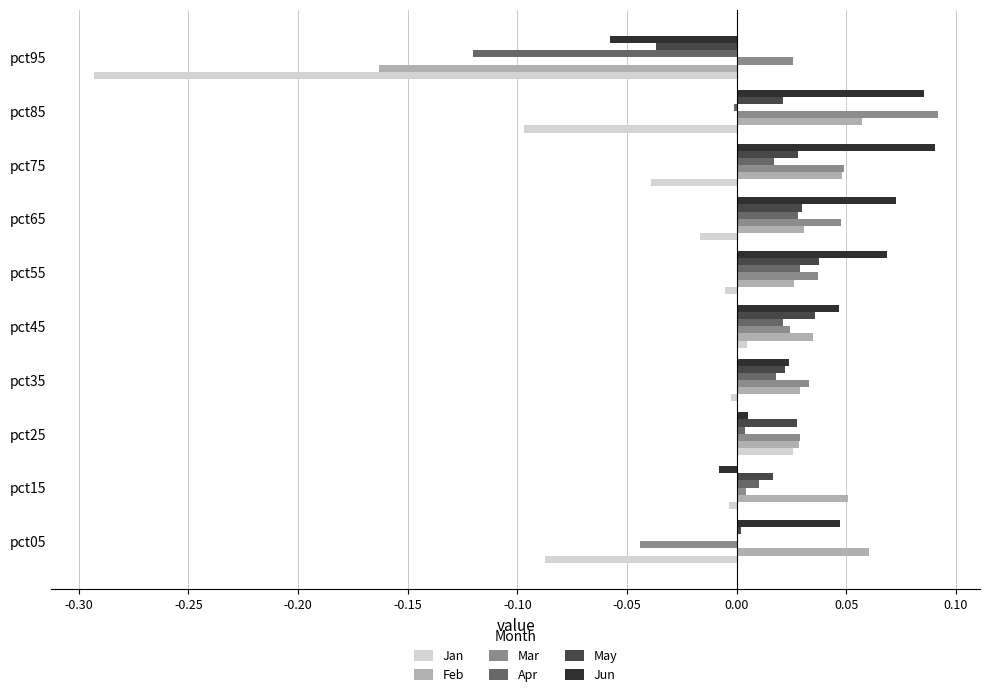

Which series changed the most between pct05 and pct75?

Mar